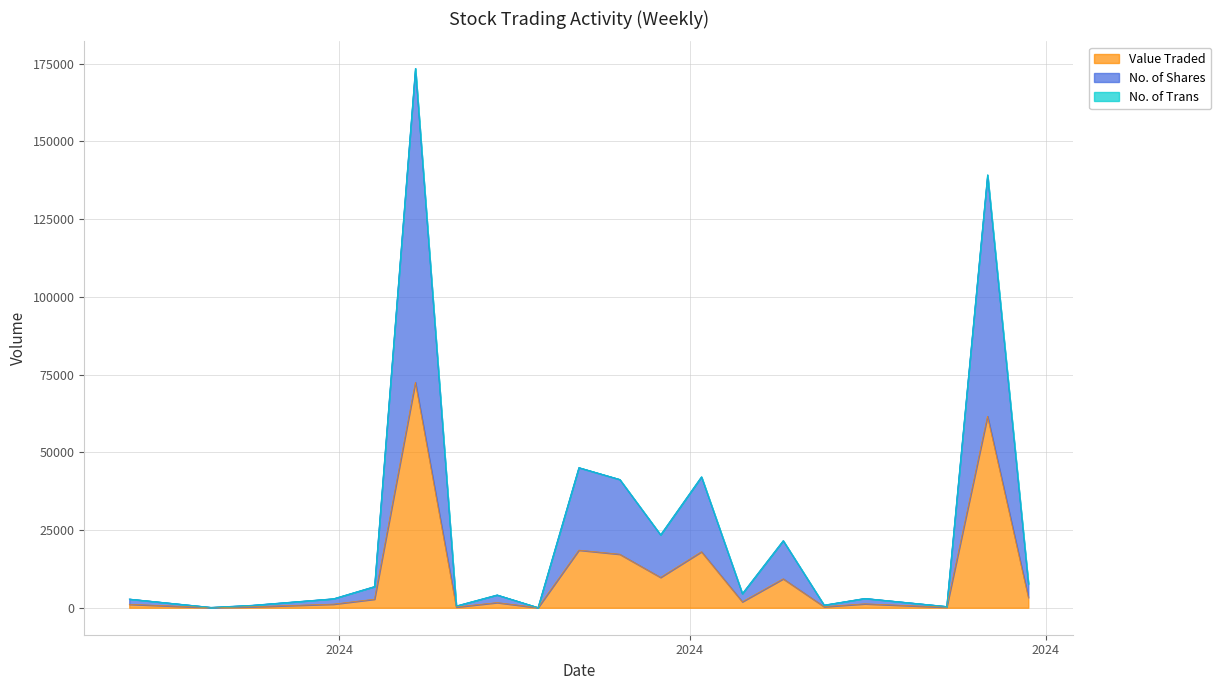

What is the maximum value for Value Traded?

72537